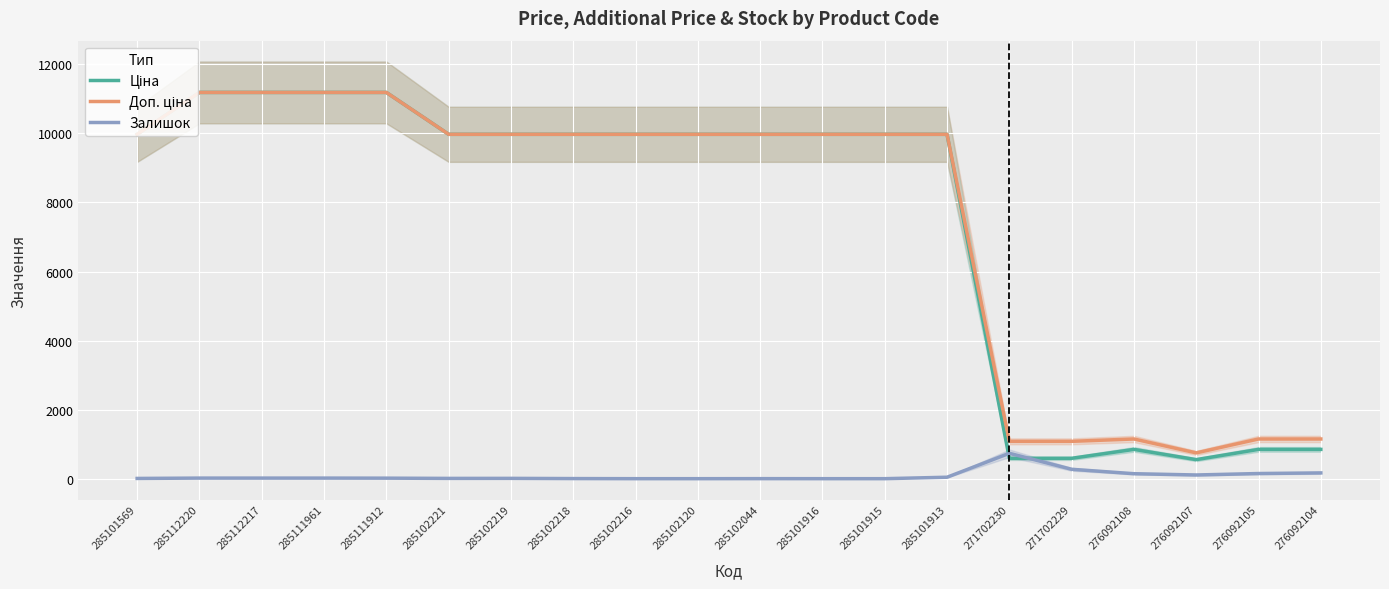

True or false: Доп. ціна and Ціна cross at least once.

False